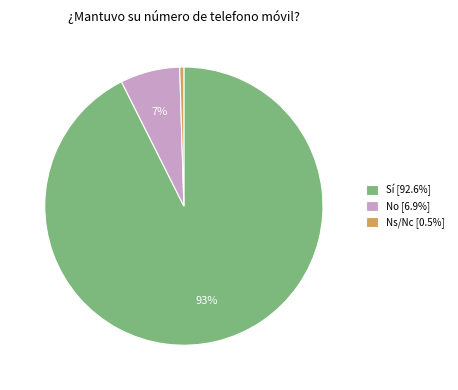

Is Sí the majority of the pie?

Yes